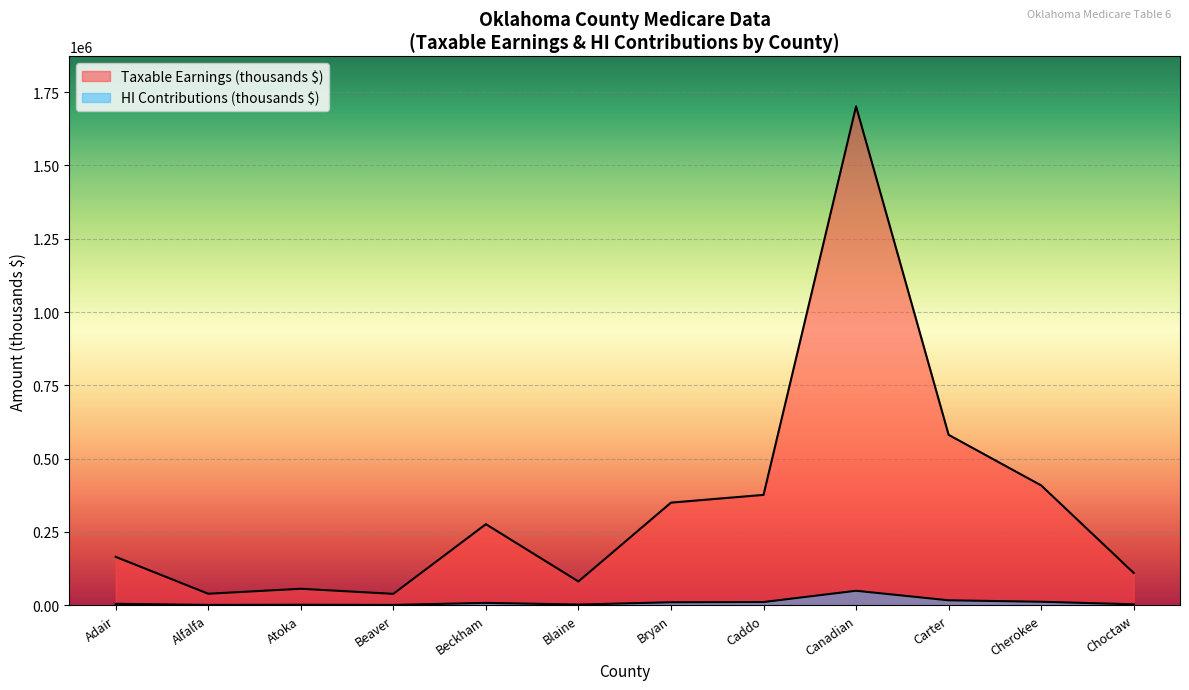

What is the sum of the Taxable Earnings (thousands $) values at Adair and Atoka?

221271